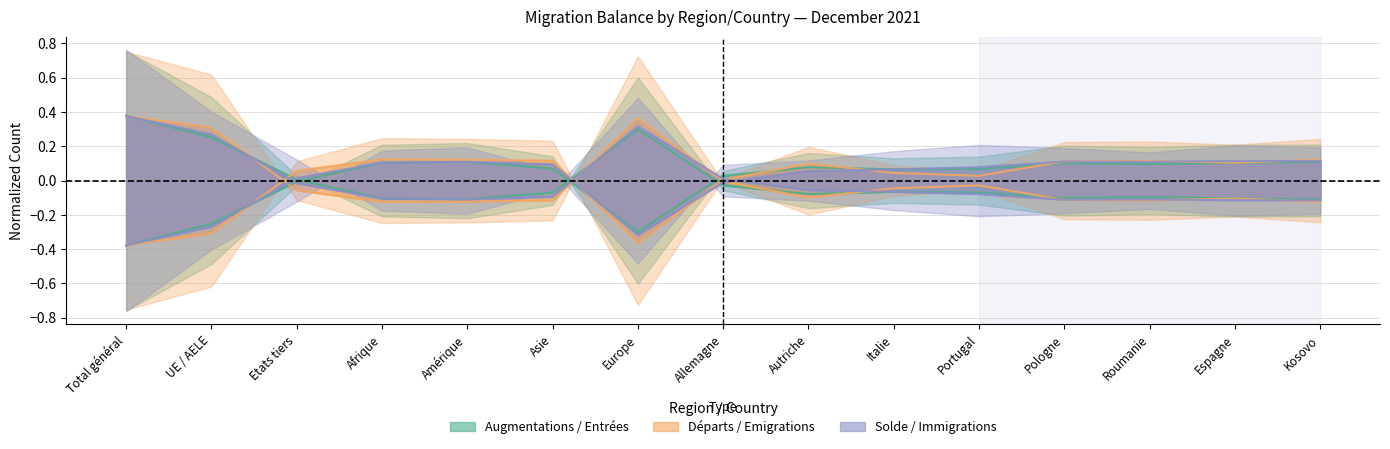

At which label does Immigrations effectives (col_3) first exceed 0?

Total général